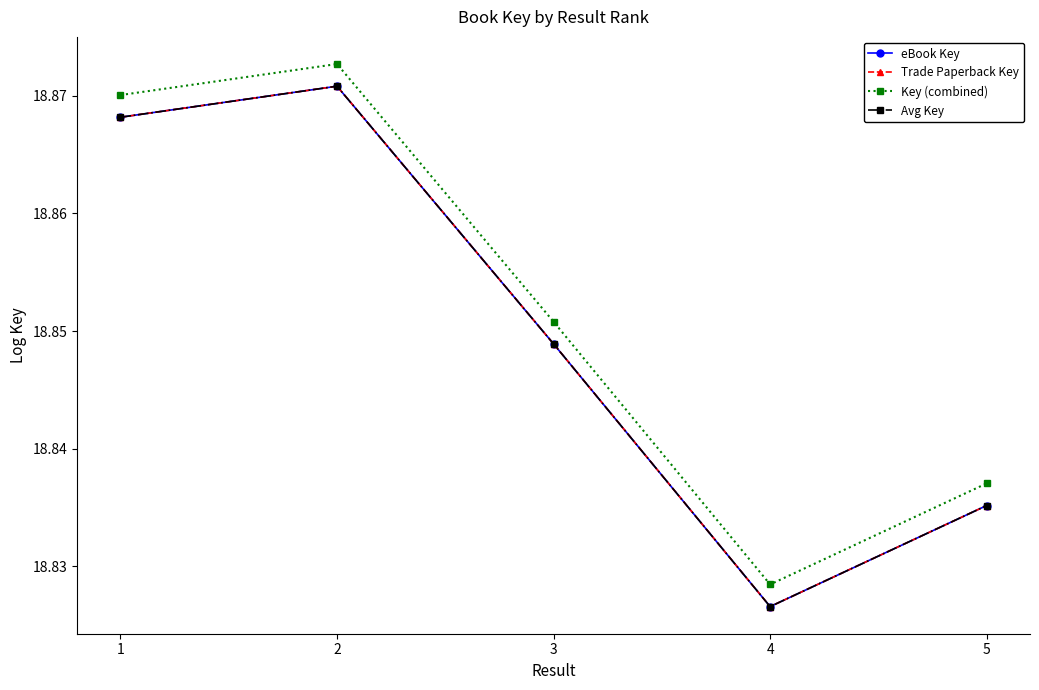

What is the value of the Avg Key point at the 3rd from the left?

18.8